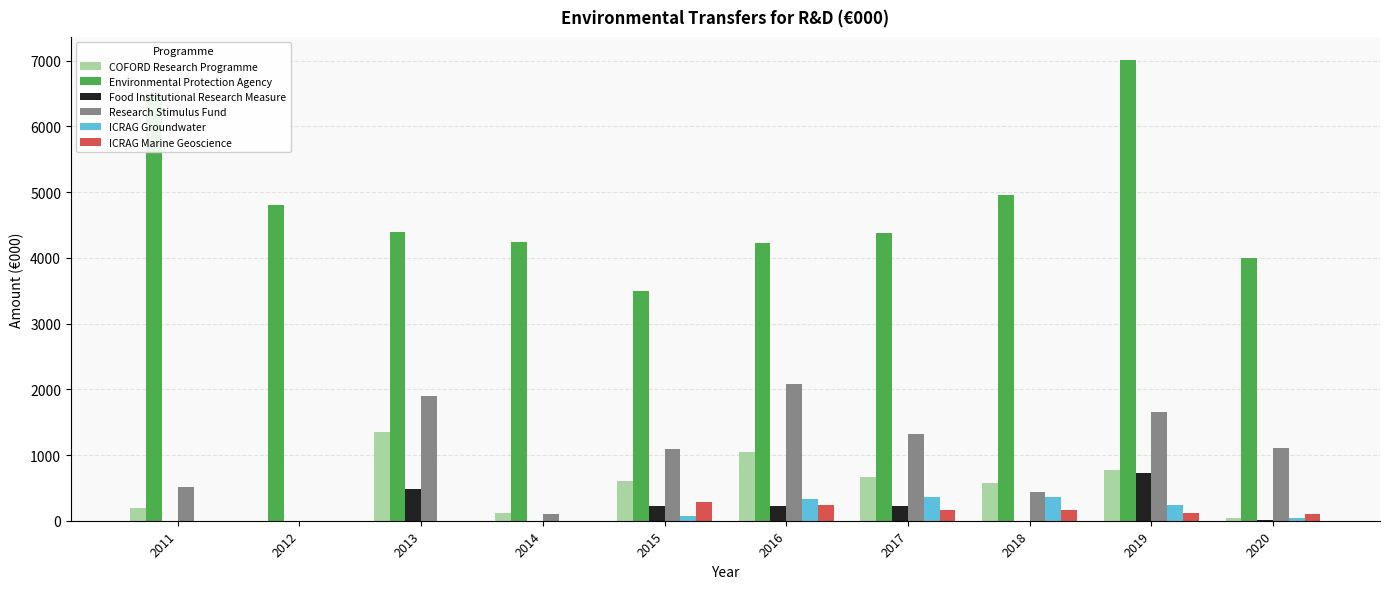

What is the spread (max minus min) of values at 2017?

4212.5